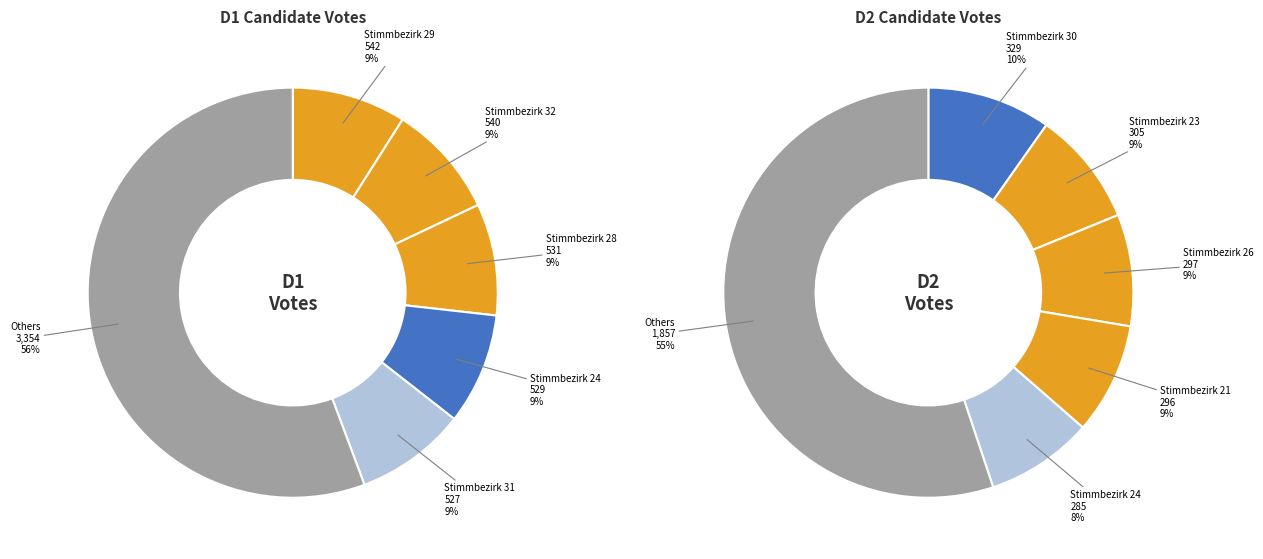

How many slices are in this pie chart?

12